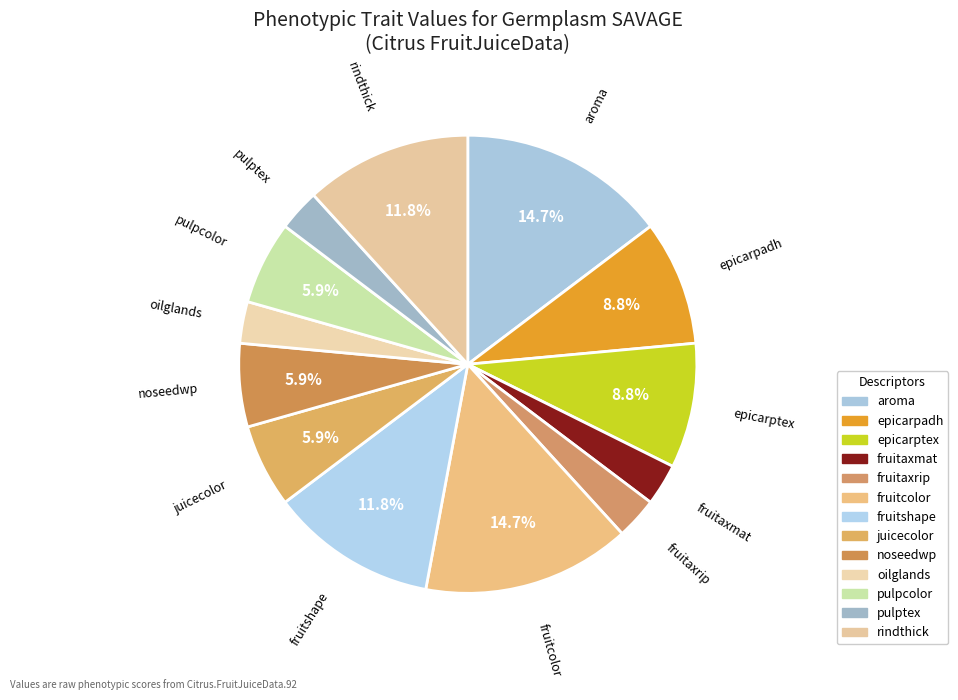

Is the sum of juicecolor and fruitaxmat greater than half?

No